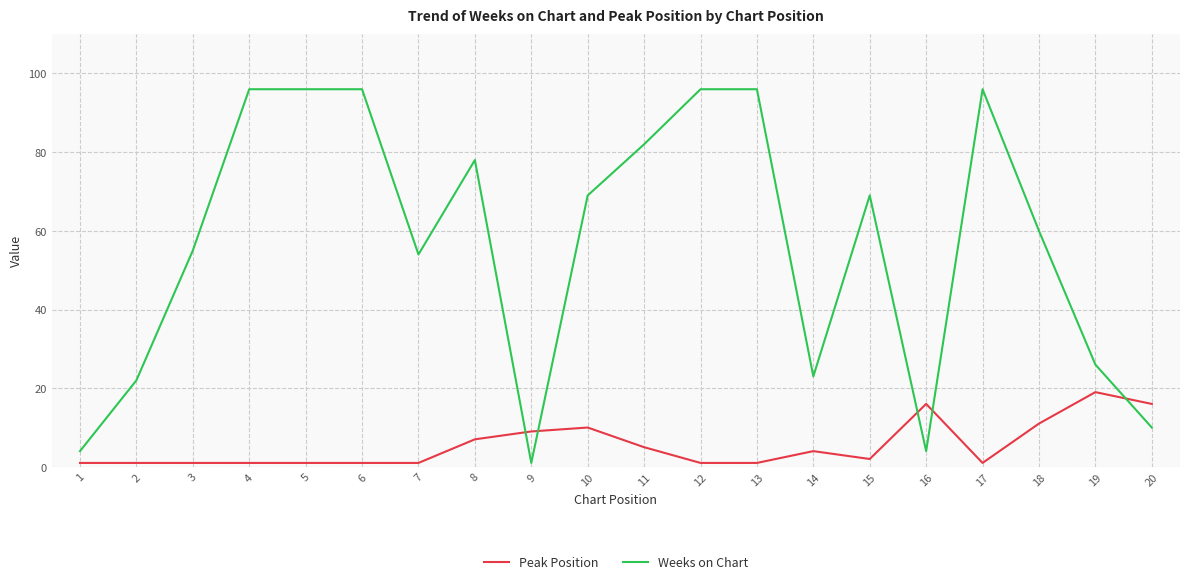

The Weeks on Chart series shows 96 at 13. True or false?

True